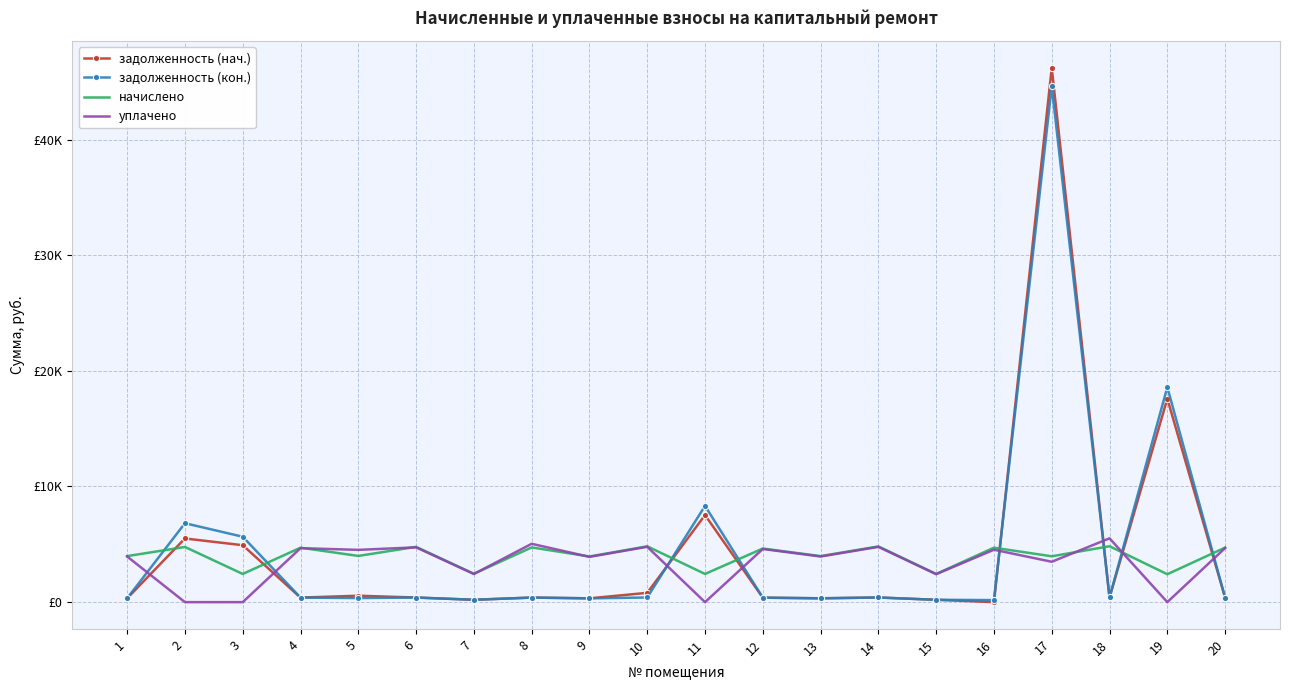

What is the difference between the начислено values at 8 and 5?

735.2